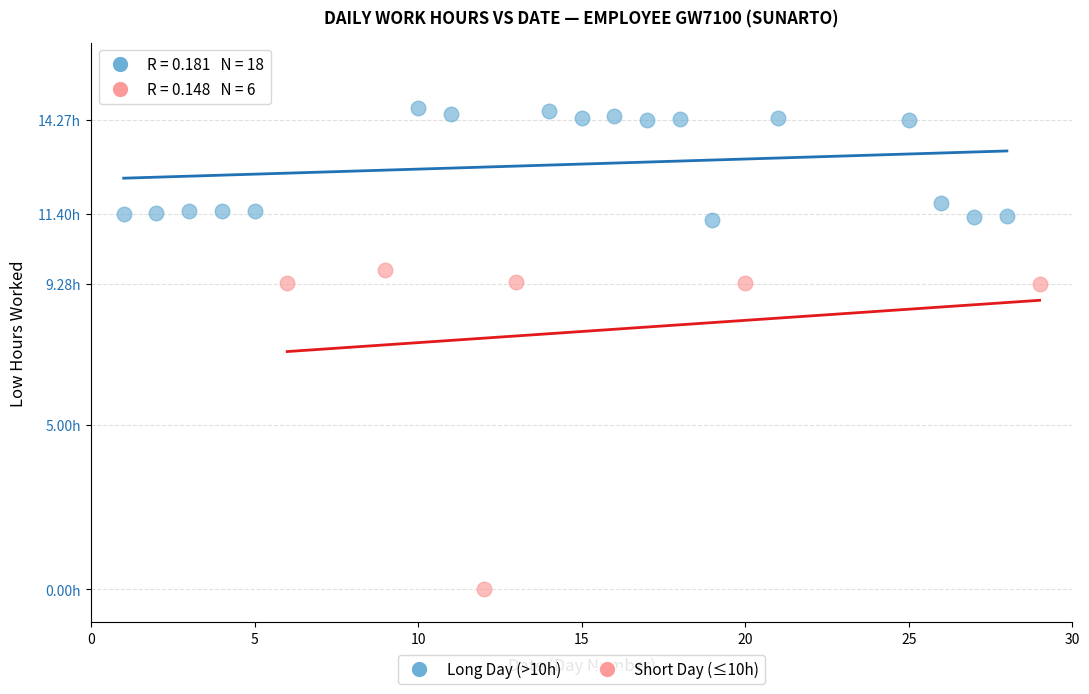

Which series has the widest spread of Y values?

Short Day (≤10h)